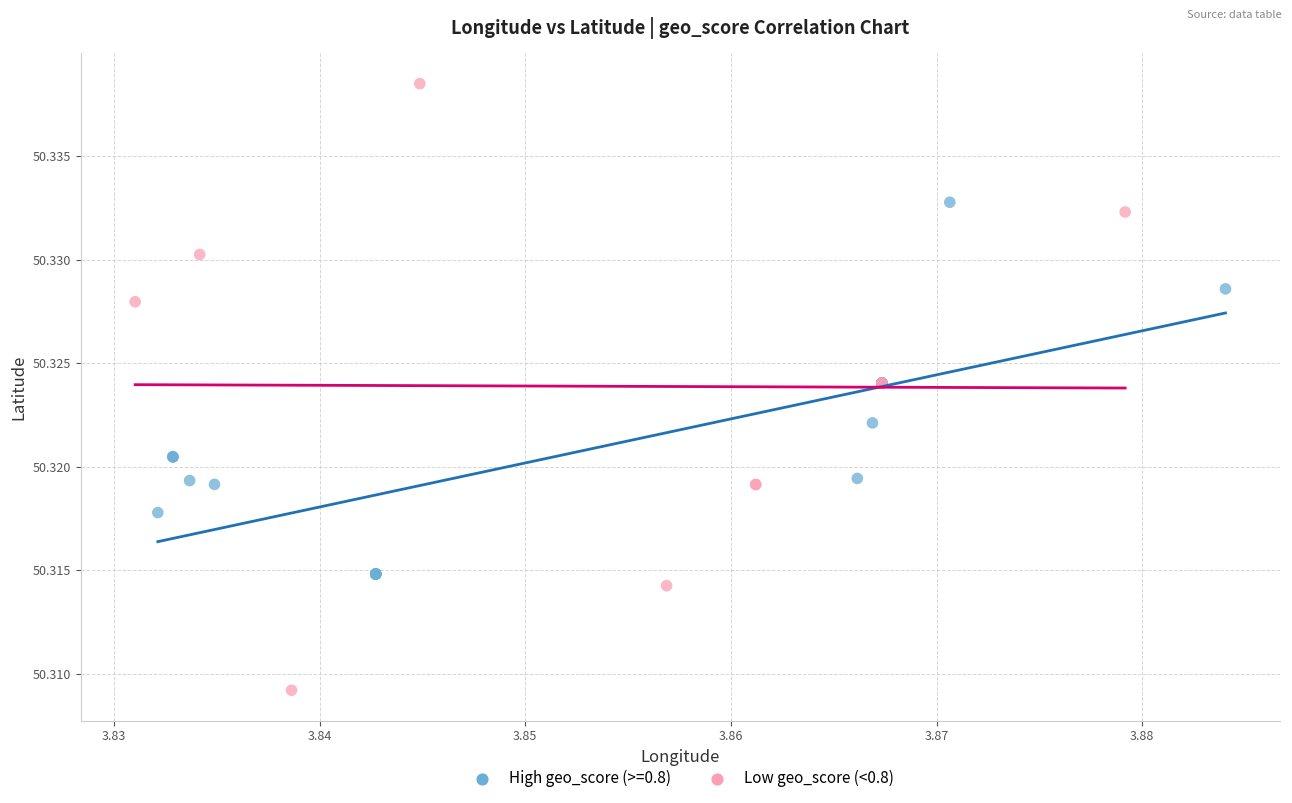

Which series contains the highest Y value?

Low geo_score (<0.8)